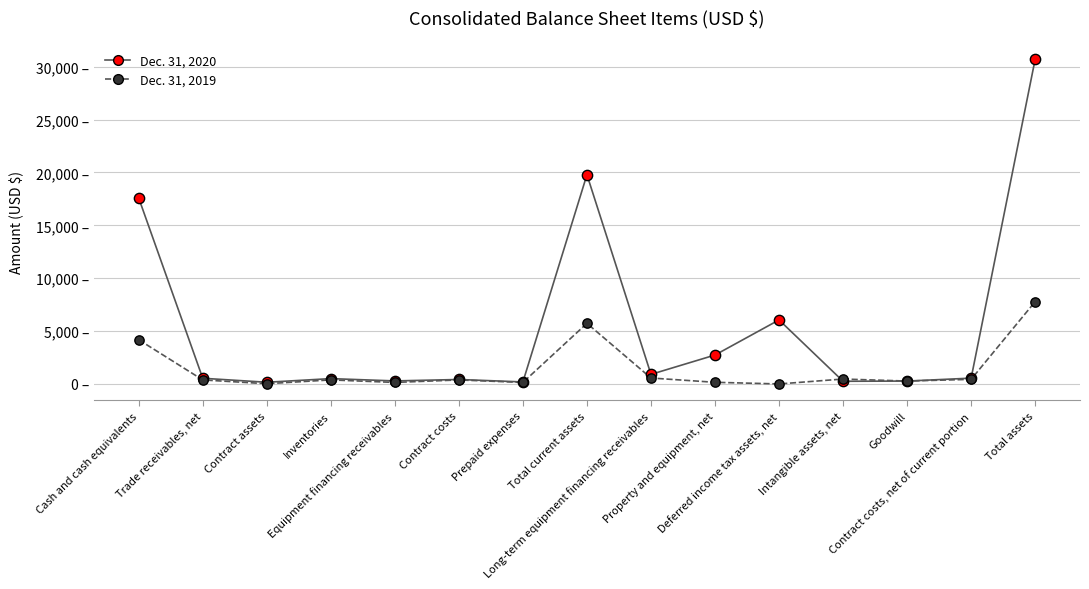

Which series has the largest total across all categories?

Dec. 31, 2020